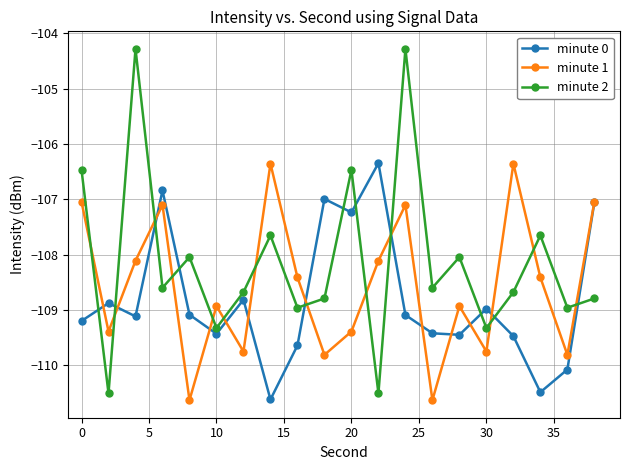

Which series has the largest total across all categories?

minute 2